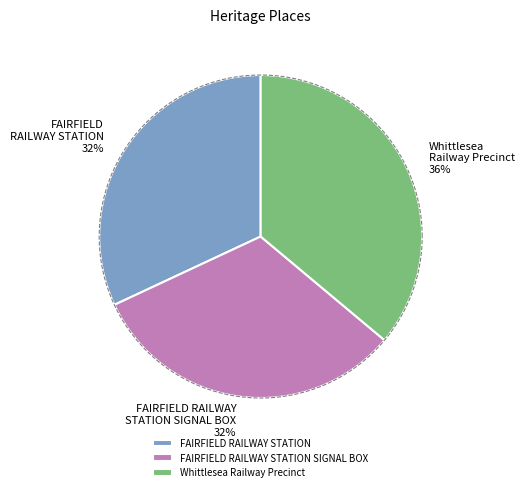

Count the number of slices in the pie.

3